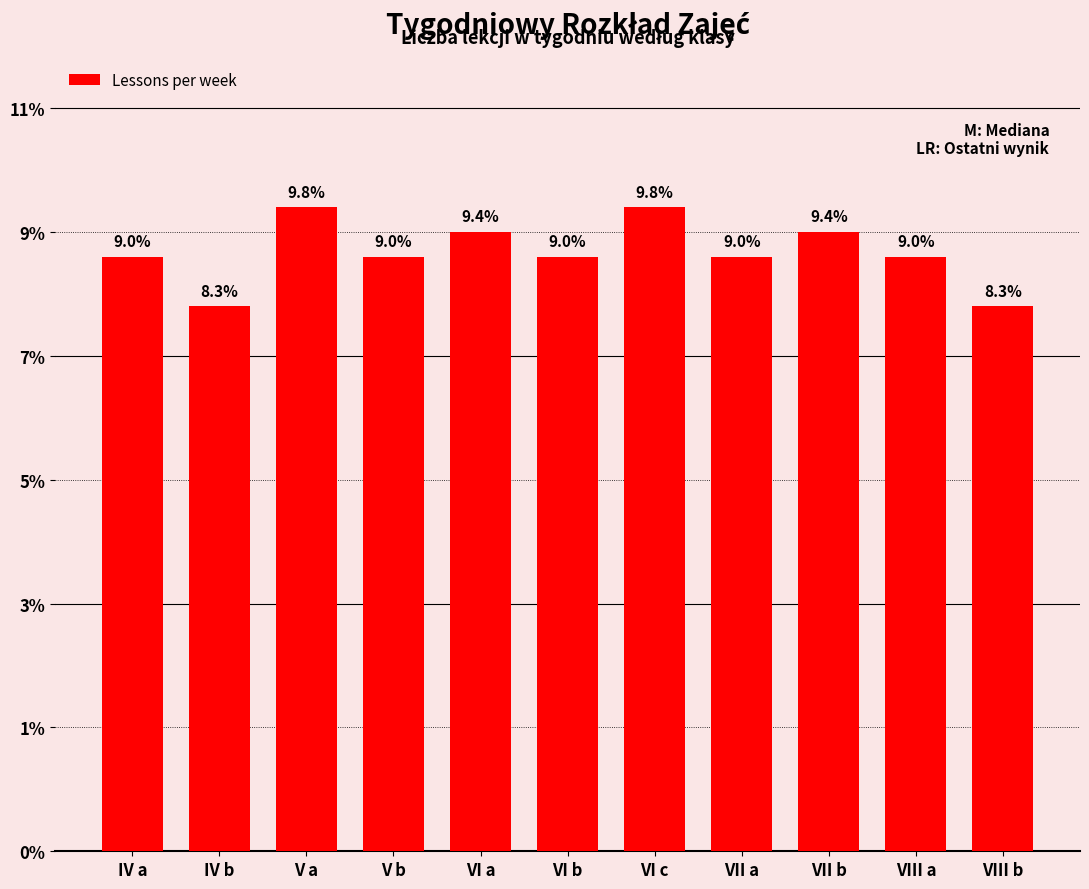

How many values exceed 24?

4